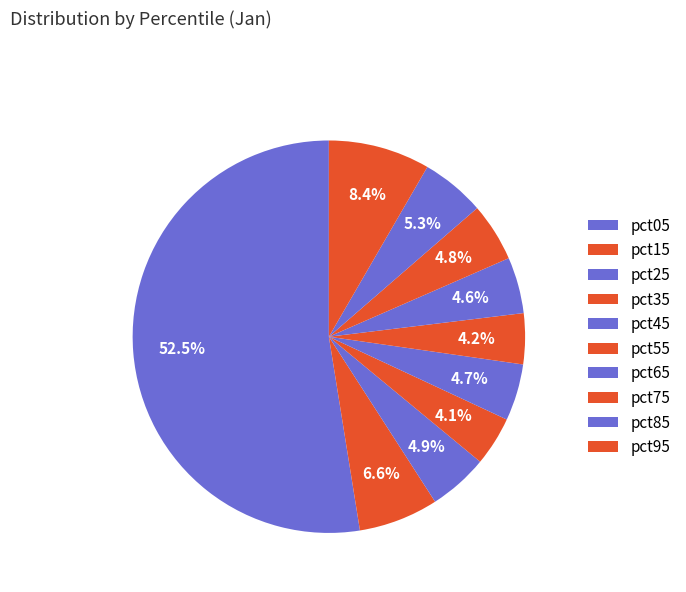

How many slices are in this pie chart?

10